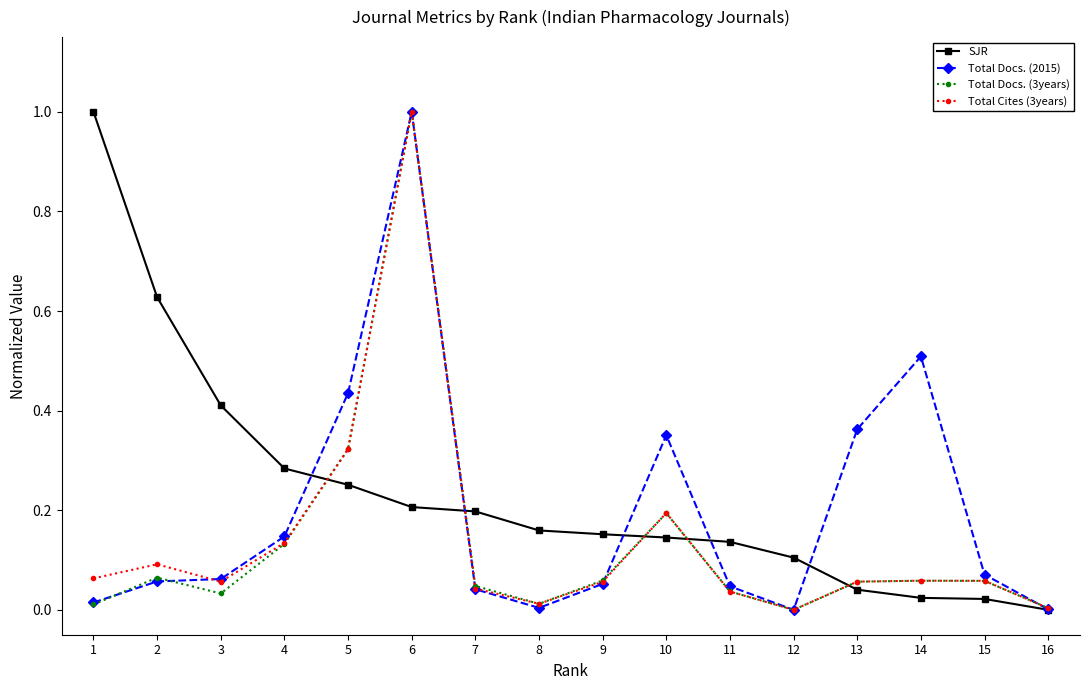

How many data points does each series have?

16